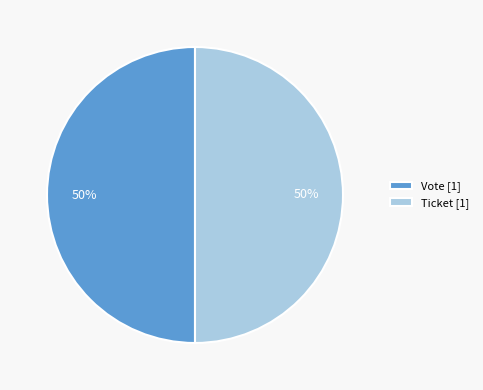

To the nearest percent, what is the difference between the largest and smallest slice percentages?

0%